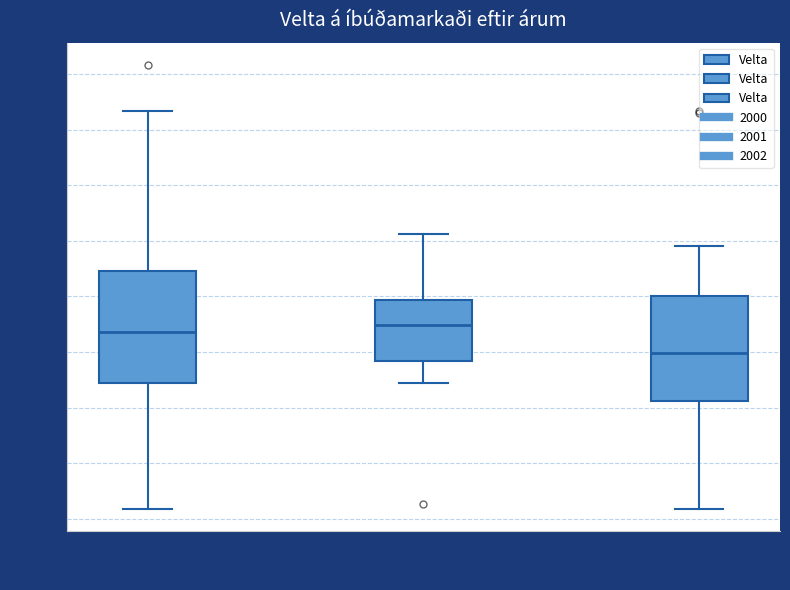

Which box's median line is the lowest?

2002